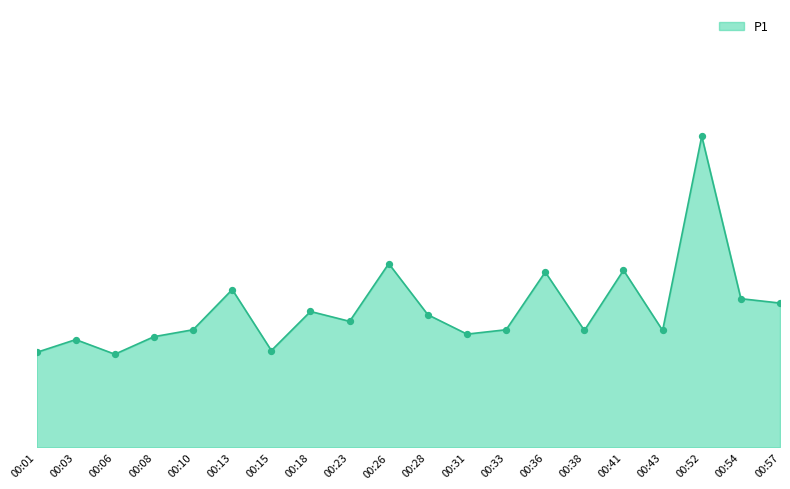

What is the ratio of the value at 00:28 to the value at 00:31?

1.2